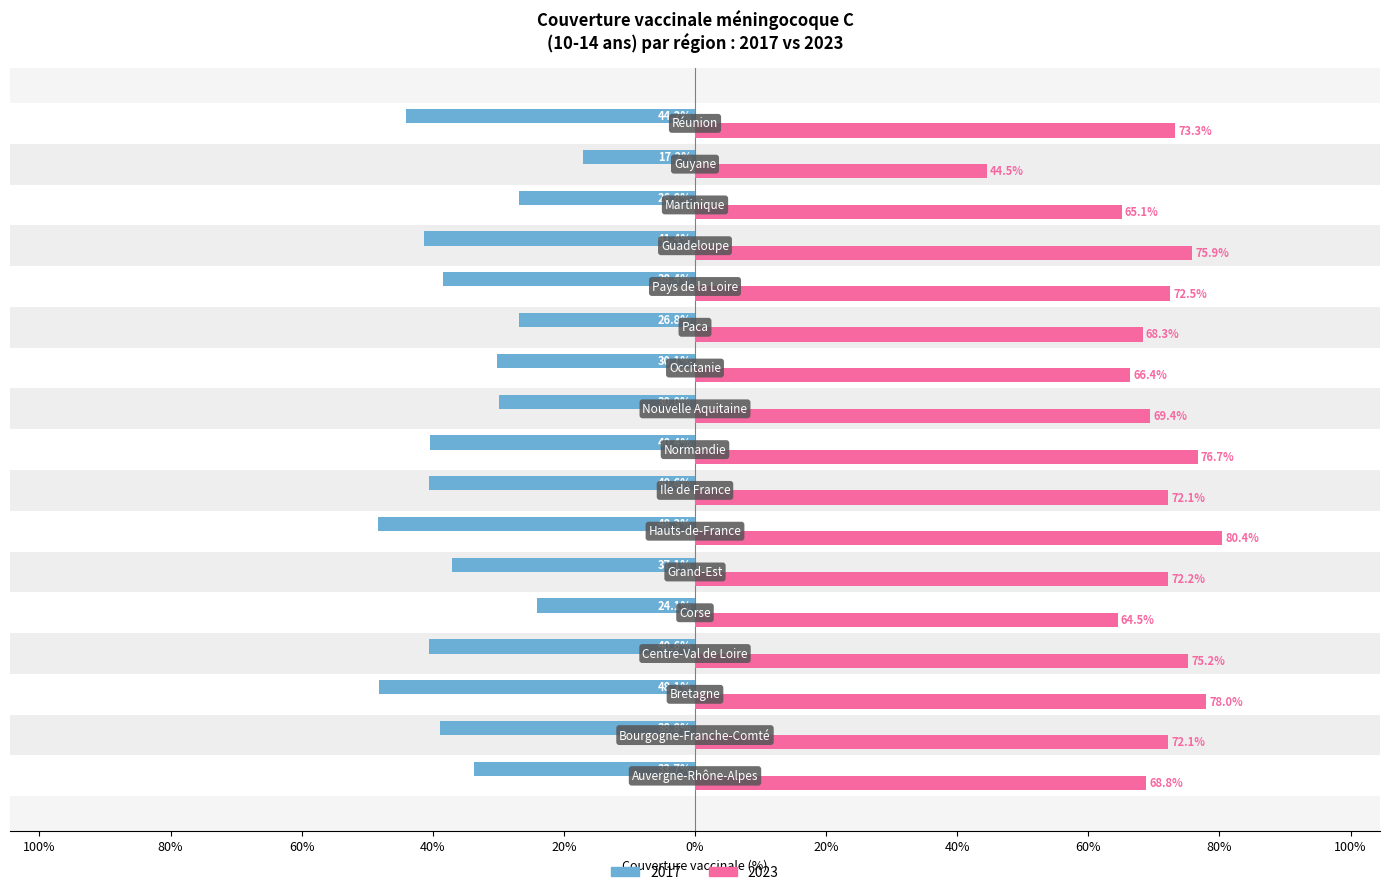

What are all the series names shown in the legend?

2017, 2023